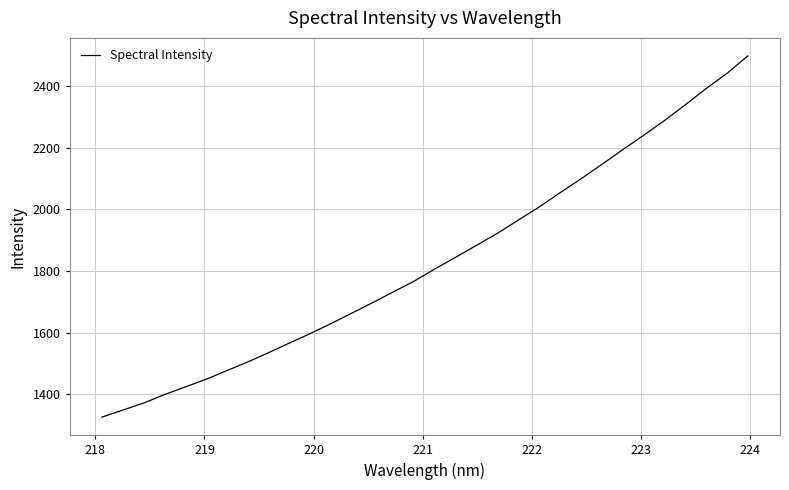

What is the difference between the maximum and minimum values?

1172.4